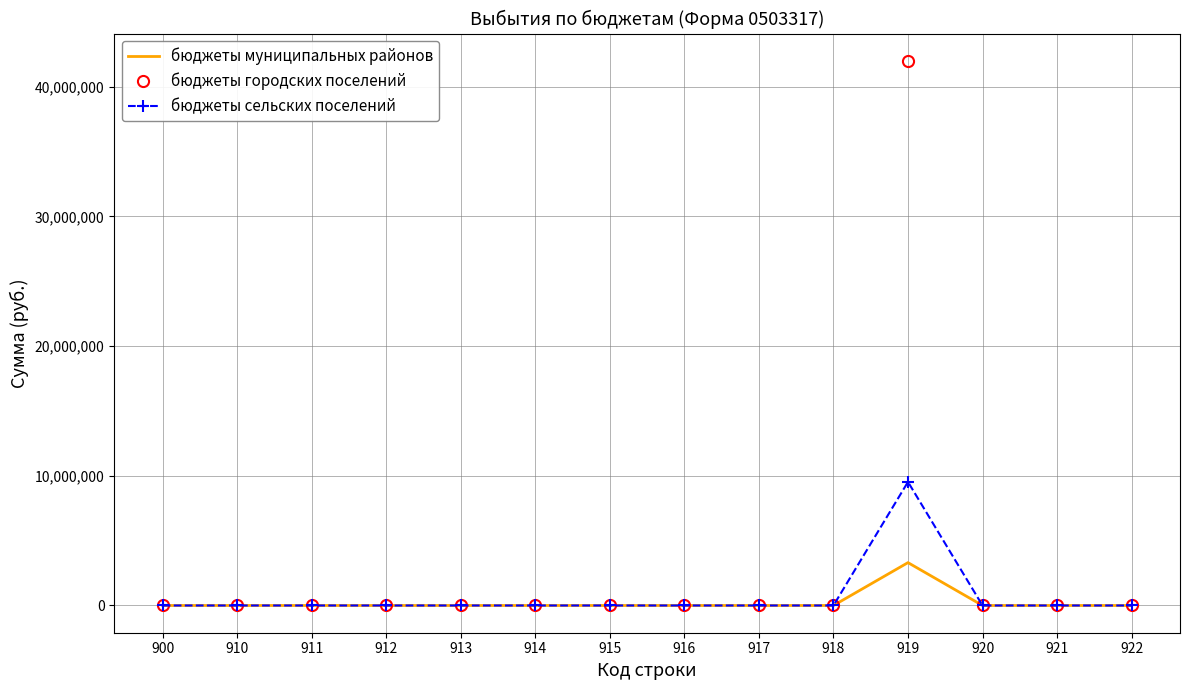

Is the value of бюджеты городских поселений at 919 greater than the value of бюджеты муниципальных районов at 911?

Yes